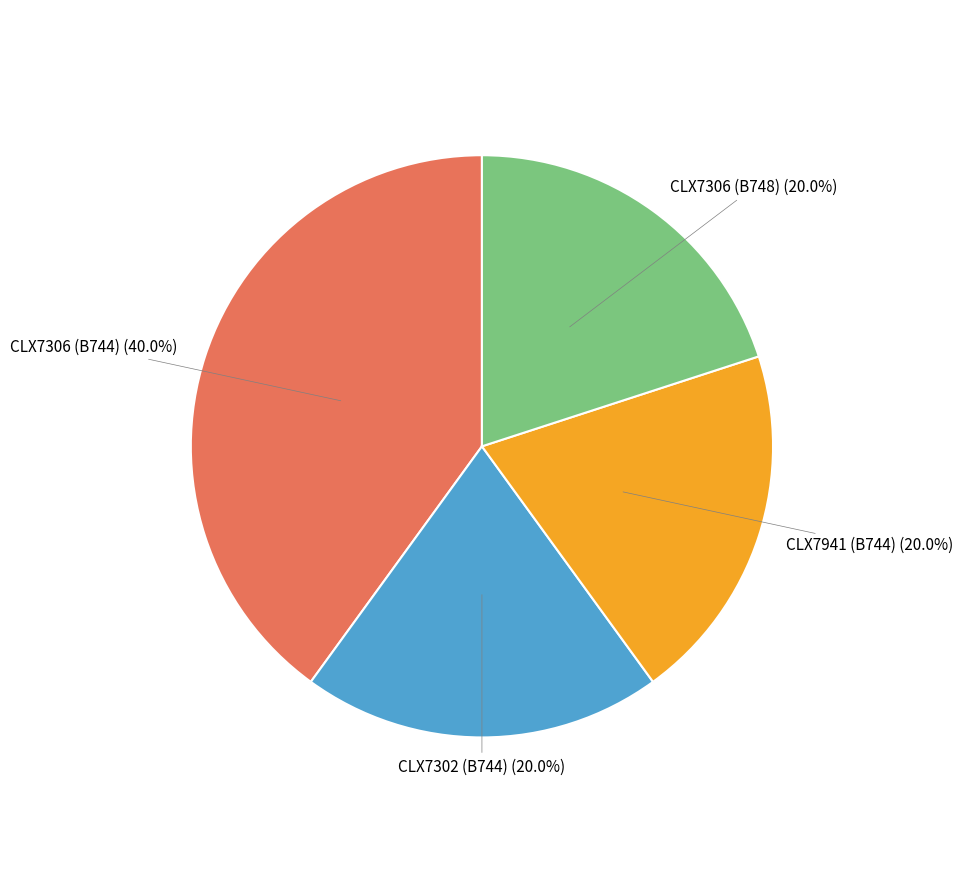

Does any single category account for the majority?

No